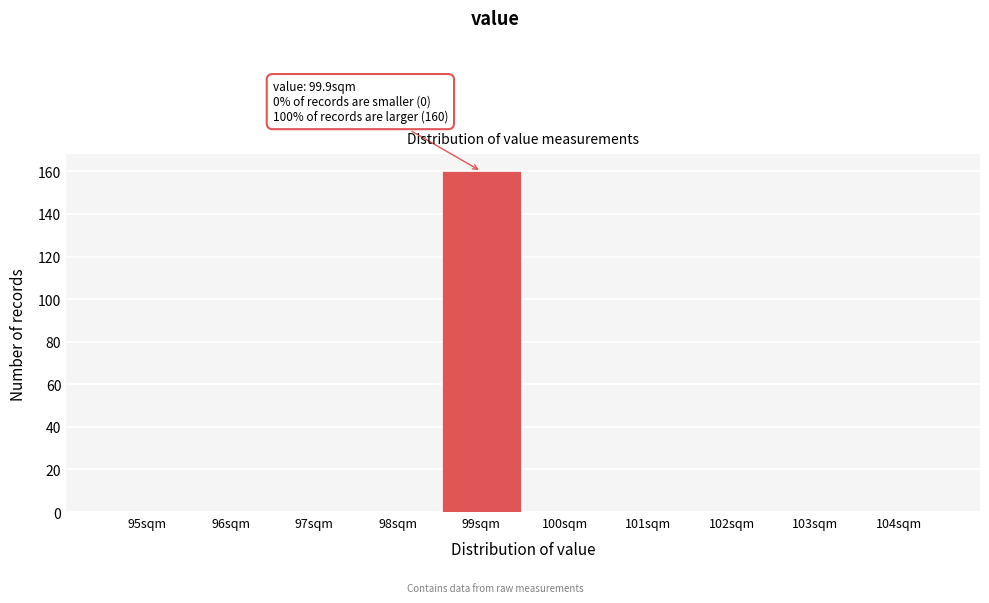

Reading left to right, transcribe all the data shown in this chart.

95sqm=0	96sqm=0	97sqm=0	98sqm=0	99sqm=160	100sqm=0	101sqm=0	102sqm=0	103sqm=0	104sqm=0